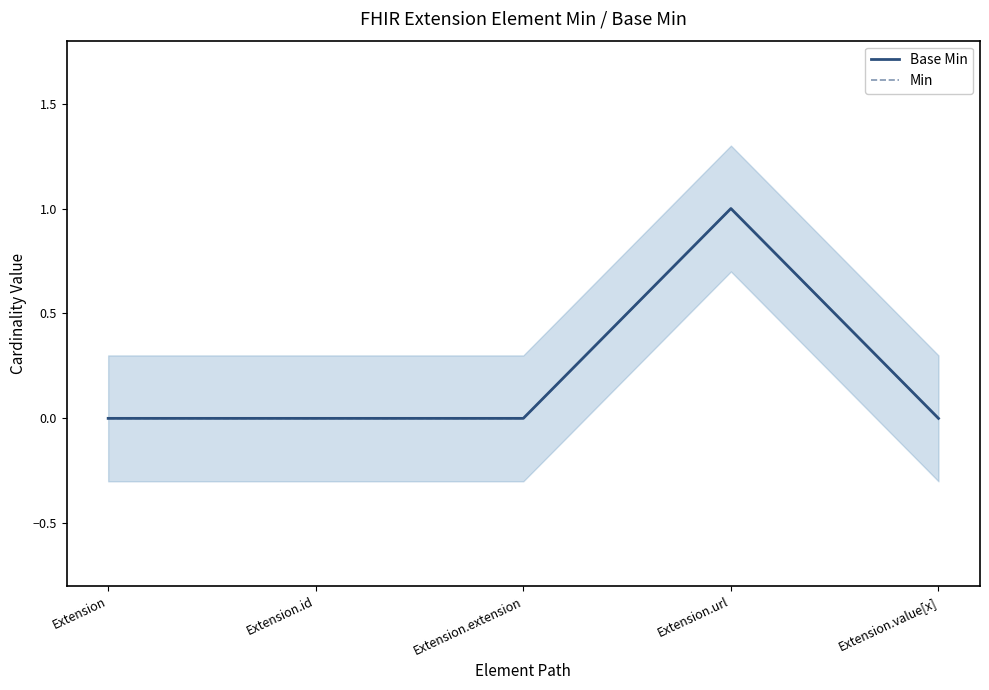

True or false: Base Min and Min intersect in this chart.

False